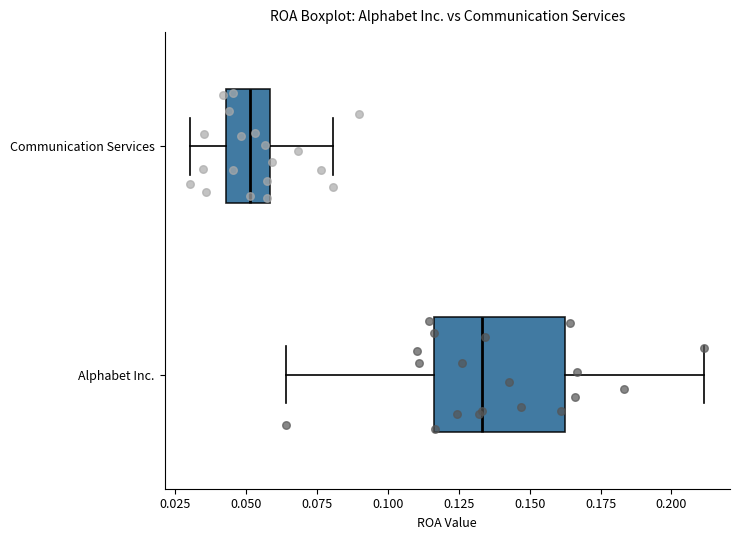

Reading bottom to top, transcribe this box plot: for each box, give where its median line is, the range the box spans, and where its two whiskers end, as read against the x-axis. The values are not printed on the chart, so give them approximately, as read against the axis.

Alphabet Inc.: median 0.135, box 0.115 to 0.165, whiskers 0.065 to 0.210
Communication Services: median 0.050, box 0.045 to 0.060, whiskers 0.030 to 0.080